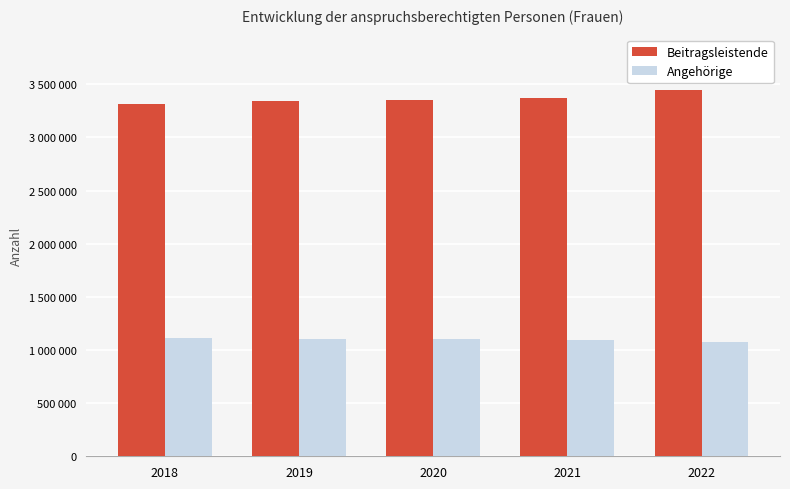

Which category has the highest value in the Angehörige series?

2018